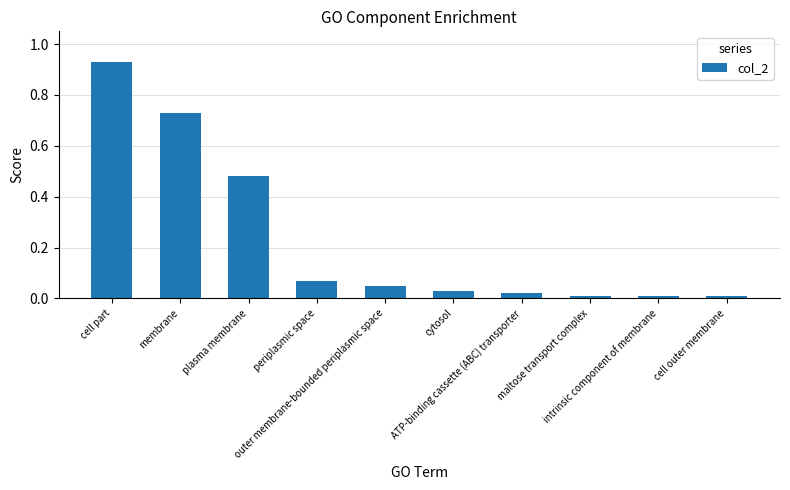

Which category has the highest value across all series?

cell part